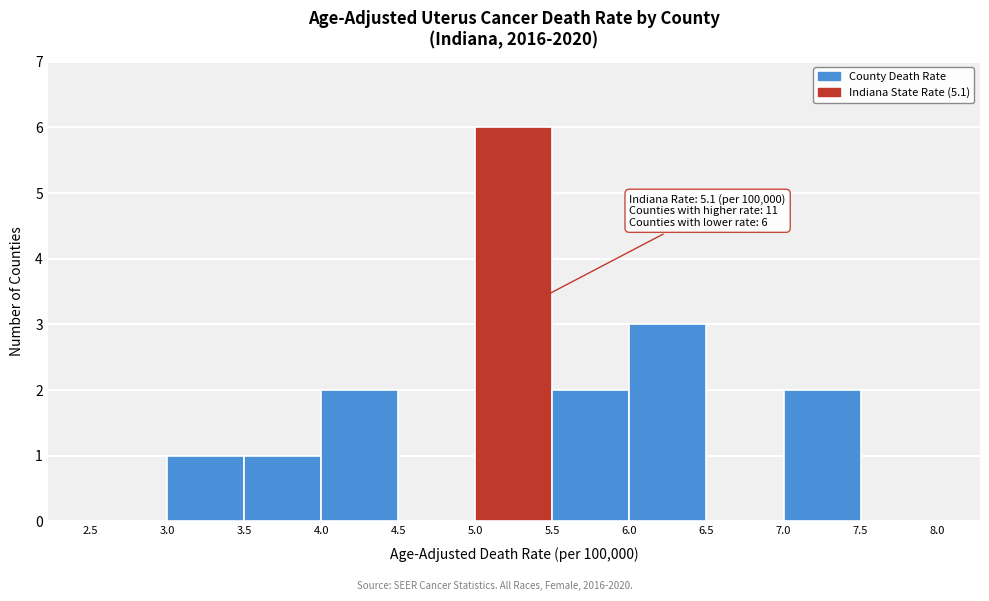

Over which range of the x-axis is the bar tallest?

5.0 to 5.5